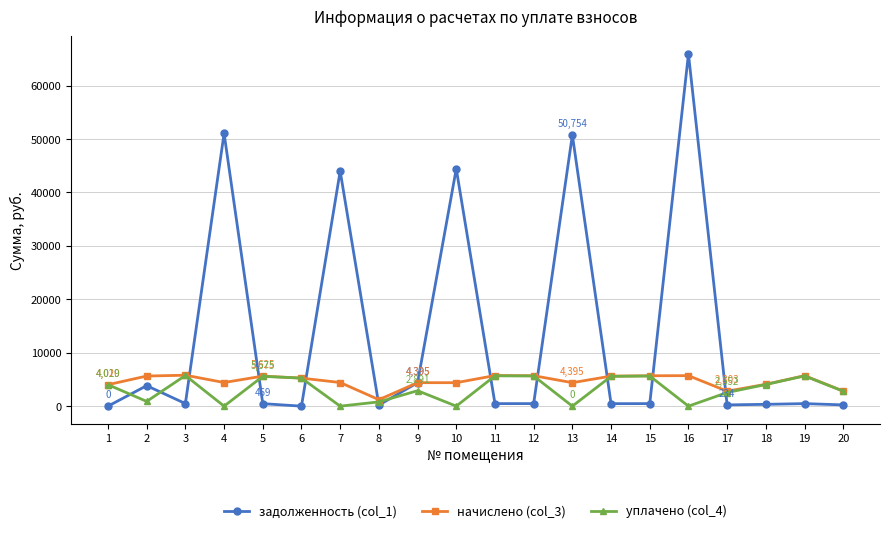

True or false: задолженность (col_1) has more than 0 points higher than both neighbors.

True